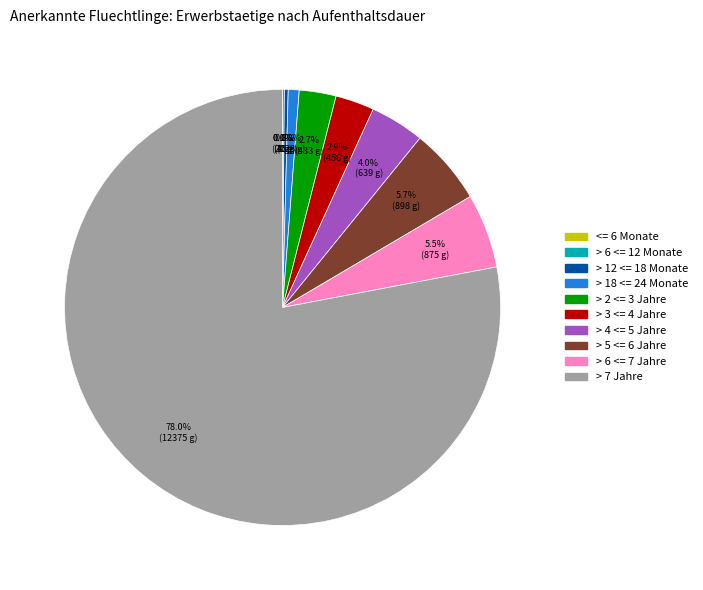

Do > 7 Jahre and > 3 <= 4 Jahre together represent more than half of the pie?

Yes